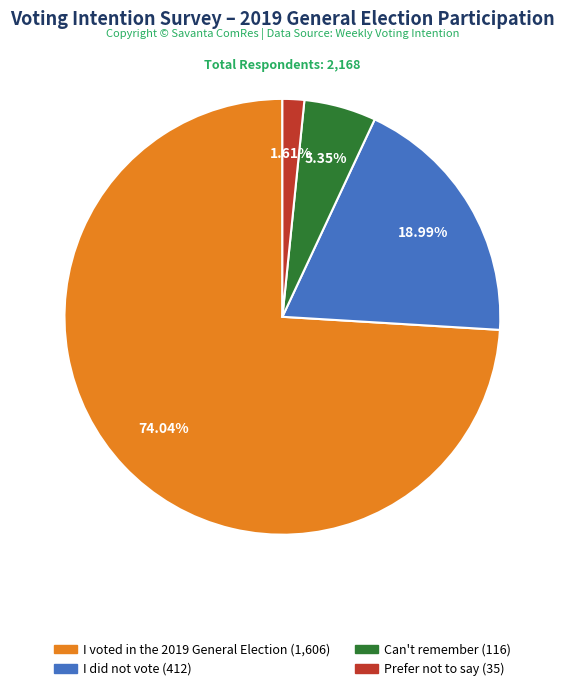

True or false: Prefer not to say accounts for 2% of the total.

True